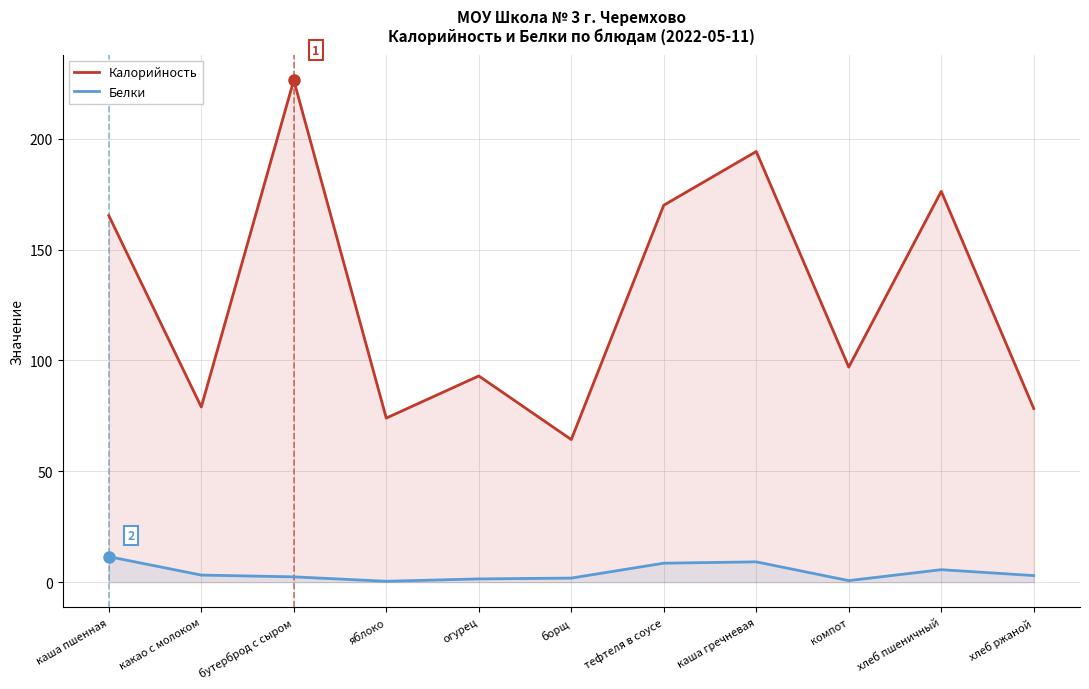

What is the approximate value of Калорийность at каша гречневая?

194.2